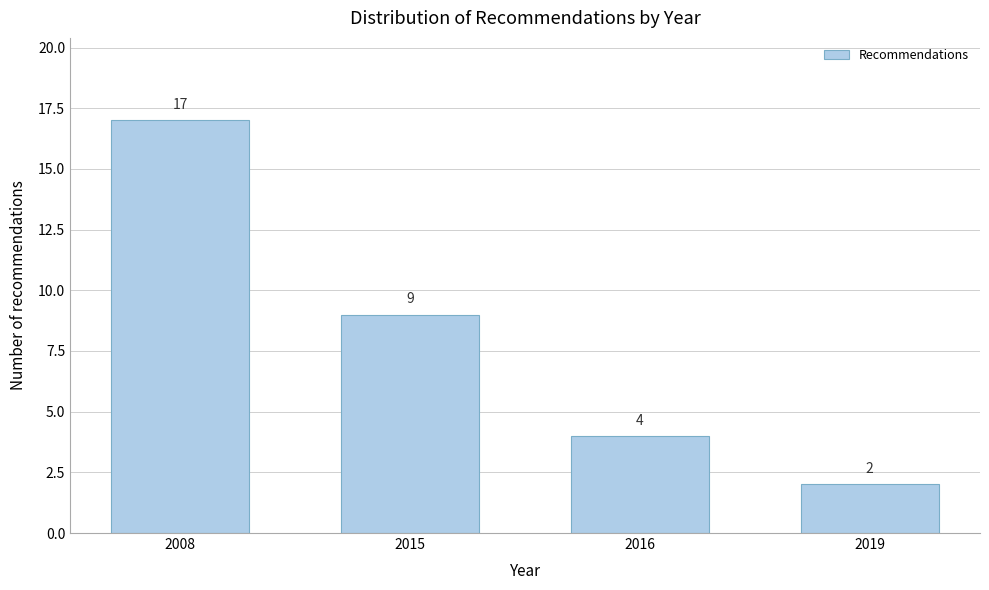

Reading right to left, extract all data points from this chart.

2019=2	2016=4	2015=9	2008=17